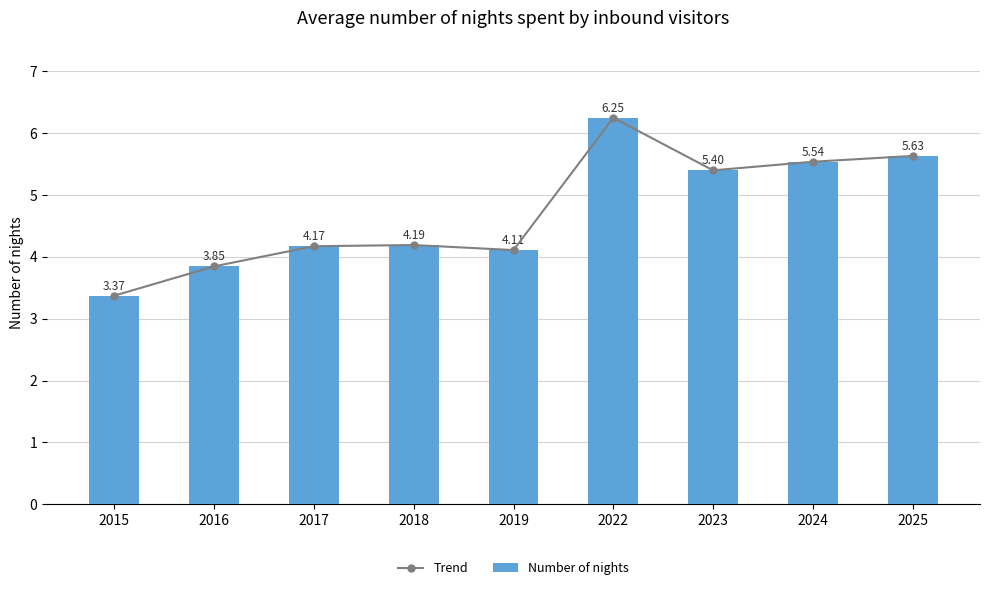

The value of Trend at 2025 is 5.6. True or false?

True